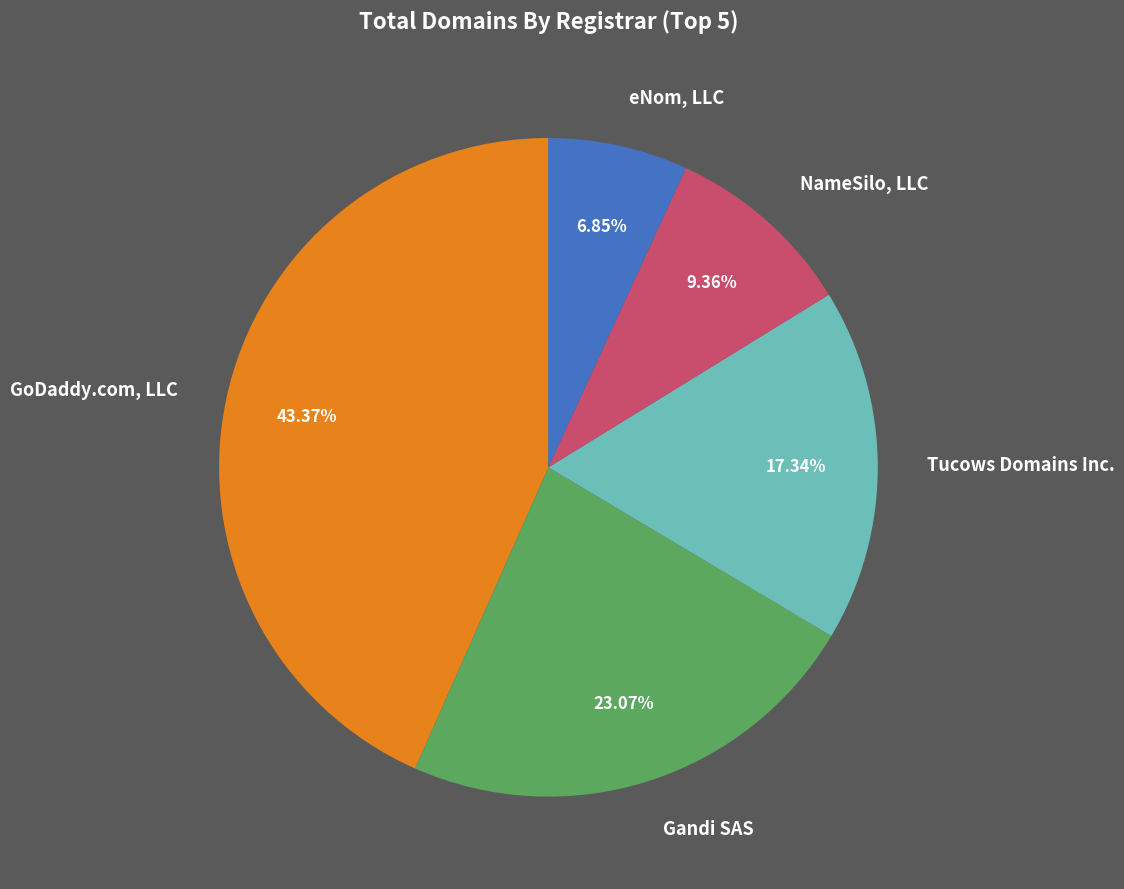

Is there any slice that represents more than half of the pie?

No